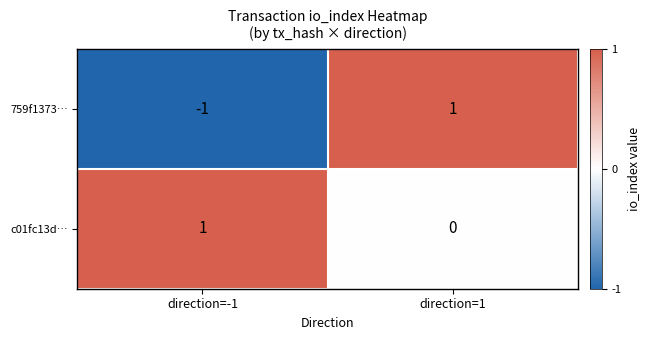

Reading left to right, extract all data points from this chart.

759f1373…: -1	1
c01fc13d…: 1	0